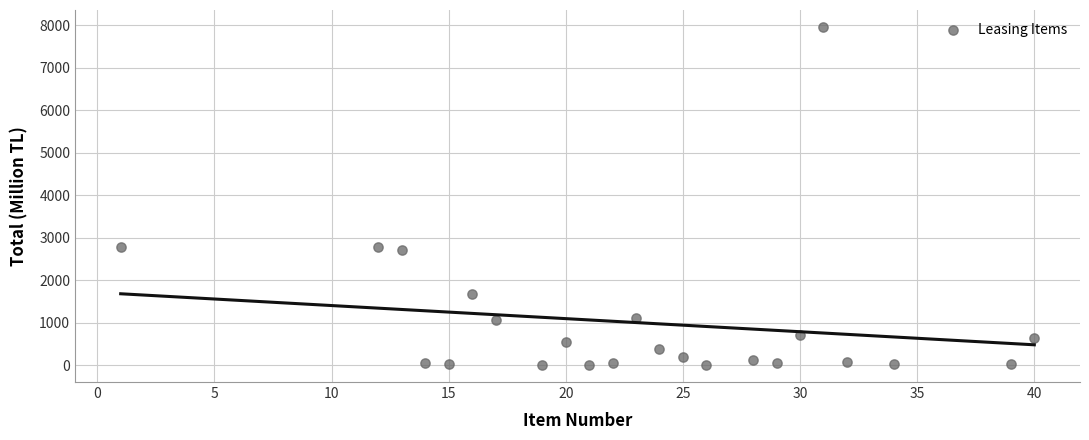

What is the range of X values (max minus min)?

39.0